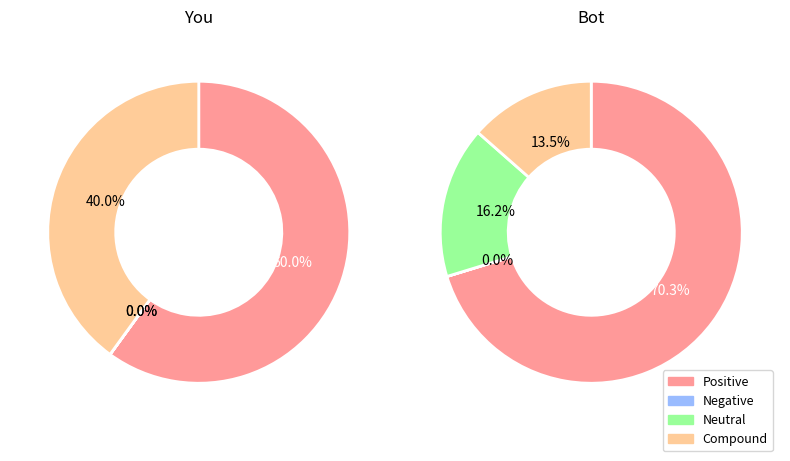

Does any single category account for the majority?

Yes